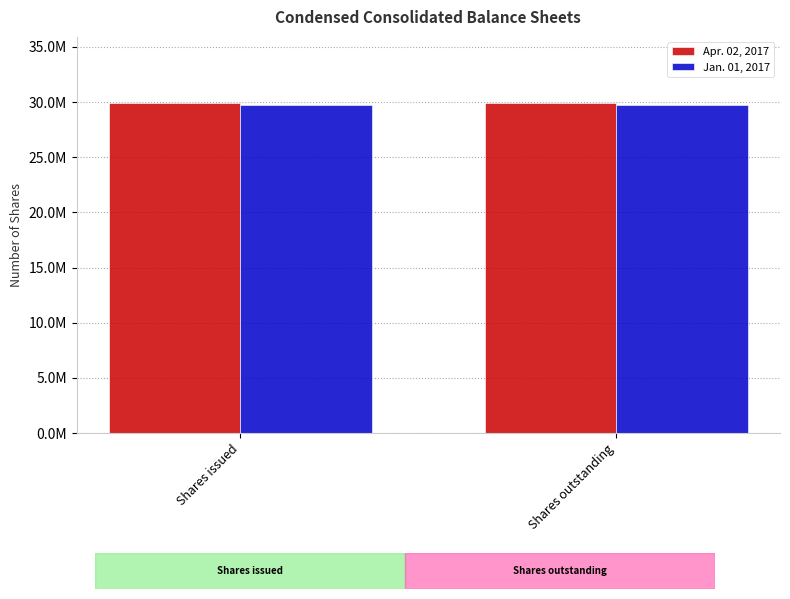

What are all the series names shown in the legend?

Apr. 02, 2017, Jan. 01, 2017